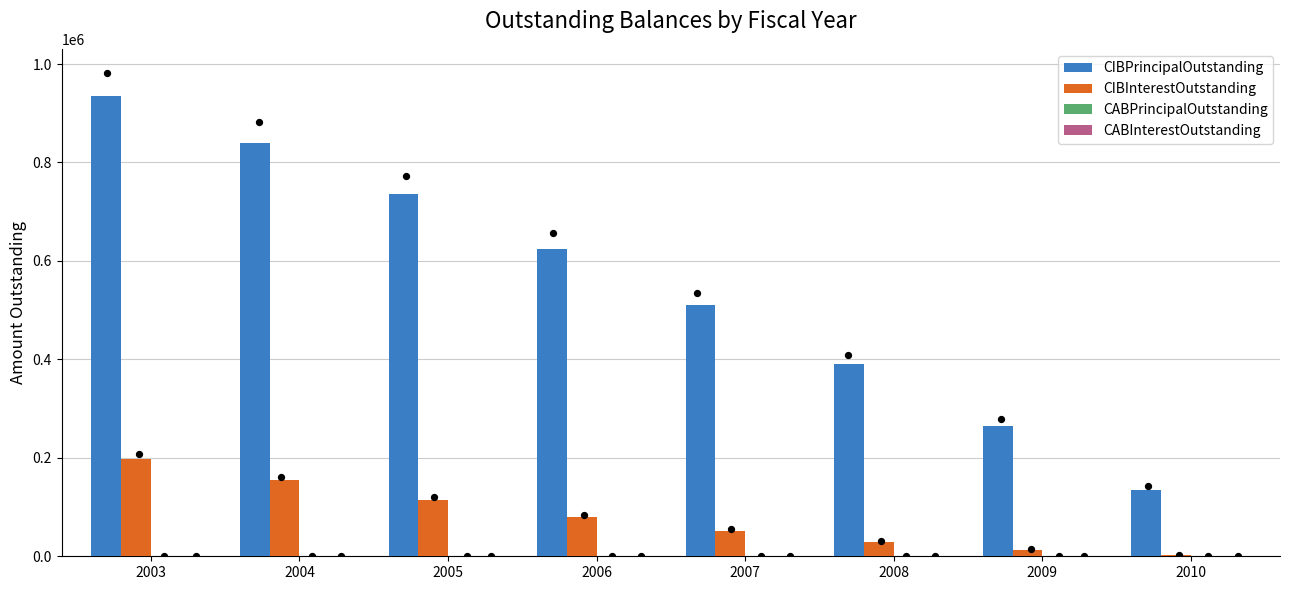

Which series has the largest Y range (max minus min)?

CIBPrincipalOutstanding